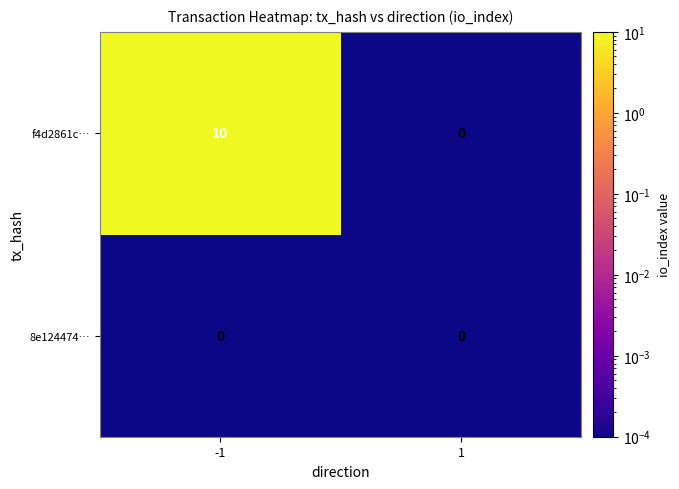

Between -1 and 1, which series saw the biggest shift?

f4d2861c…